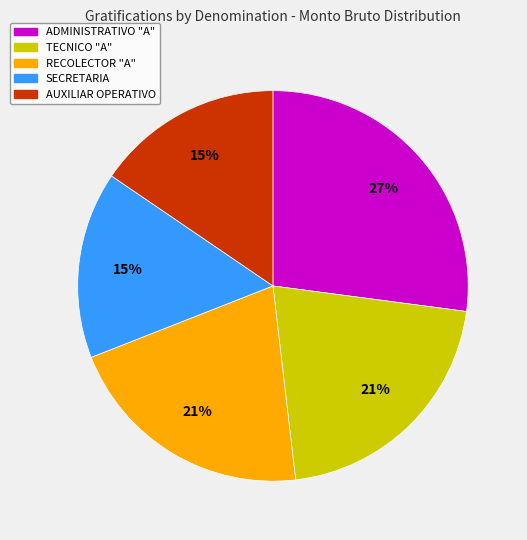

How many segments does this pie chart have?

5